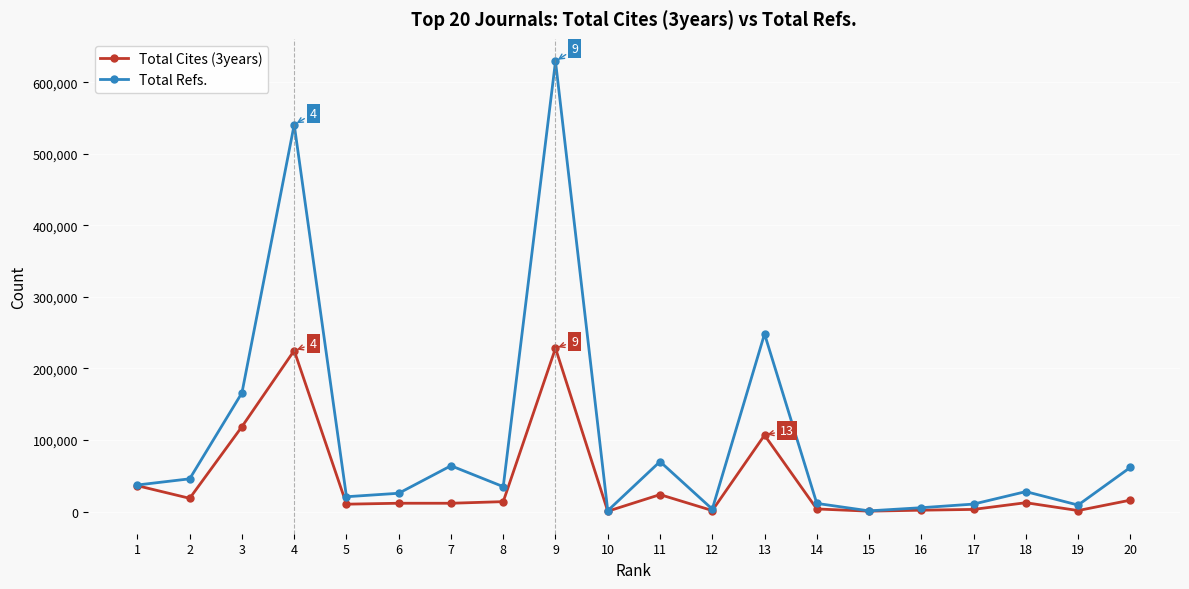

Is this an area chart (filled region under the line)?

No